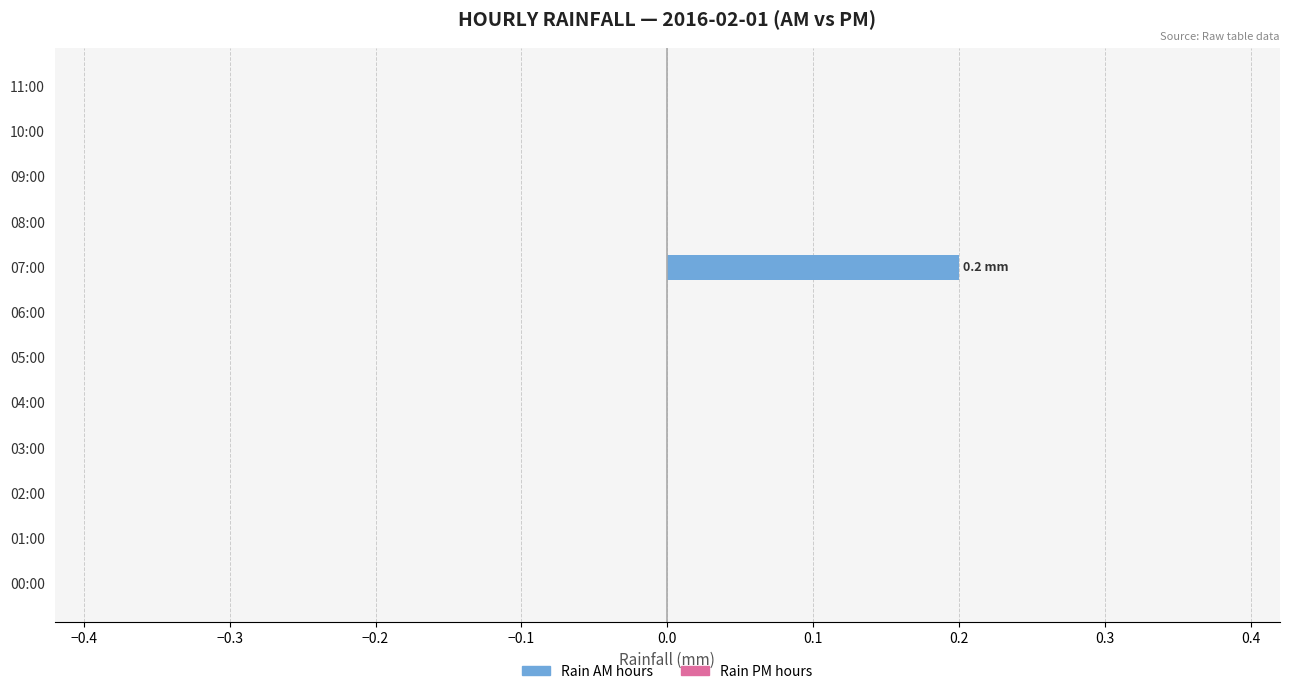

Reading top to bottom, transcribe all the data shown in this chart.

11:00=0.0	10:00=0.0	09:00=0.0	08:00=0.0	07:00=0.2	06:00=0.0	05:00=0.0	04:00=0.0	03:00=0.0	02:00=0.0	01:00=0.0	00:00=0.0